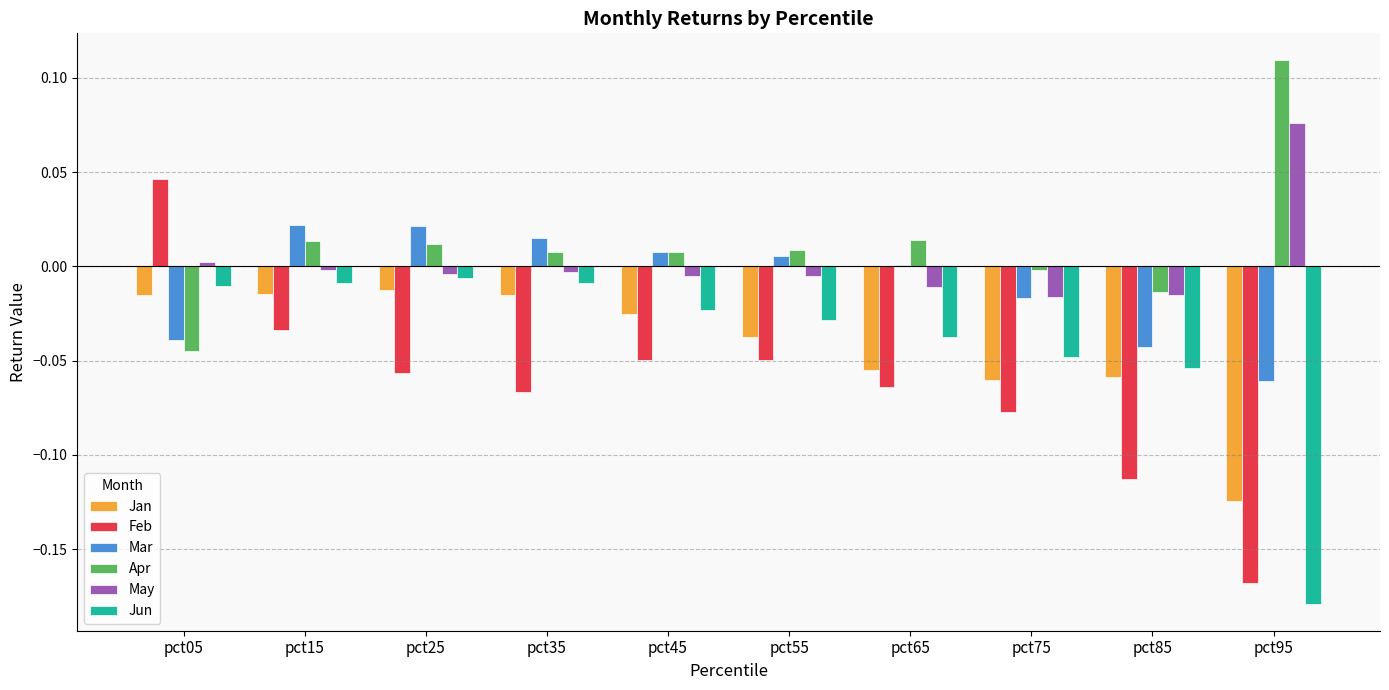

Is the value of Apr at pct05 greater than the value of Jun at pct65?

No